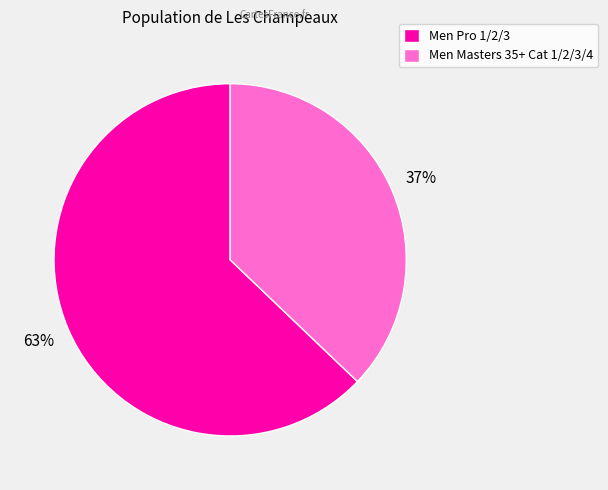

Rank the categories by value from lowest to highest.

Men Masters 35+ Cat 1/2/3/4, Men Pro 1/2/3